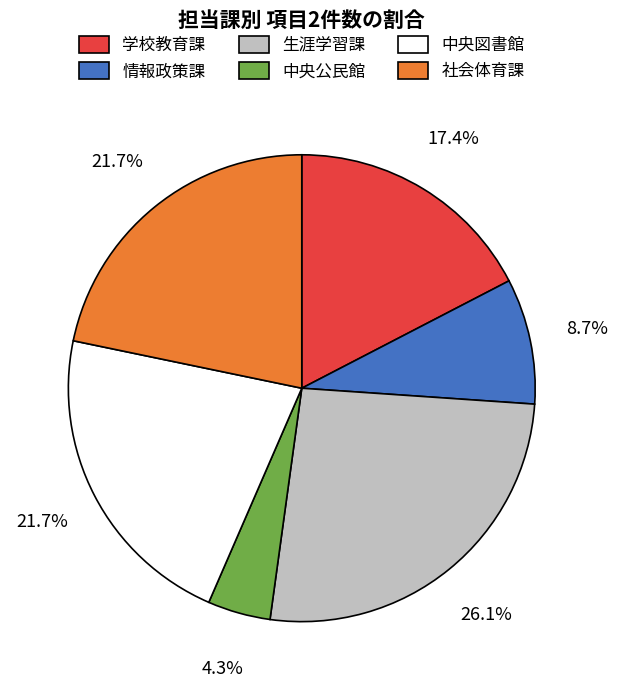

Is there a majority slice in this chart?

No